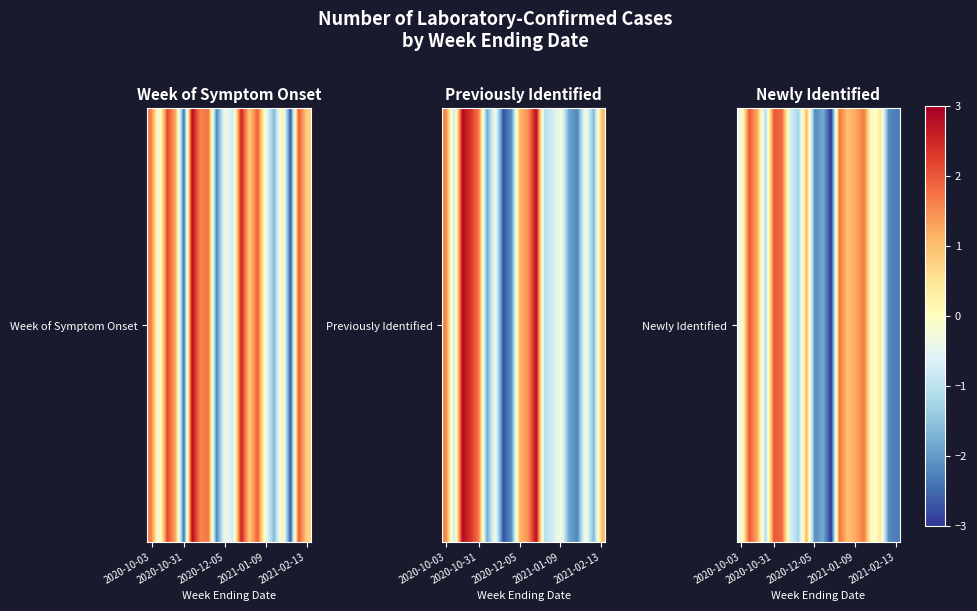

Is it true that the value at 2020-12-05 is 0.8?

False